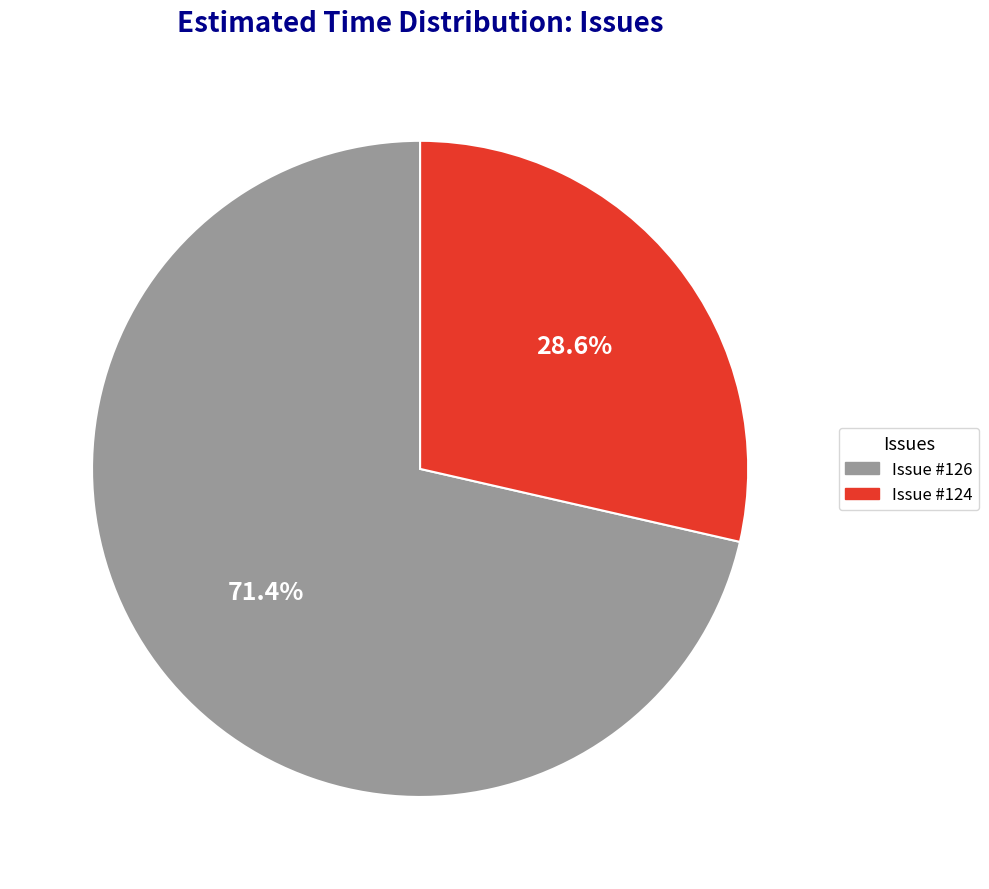

Rank the categories by value from highest to lowest.

Issue #126, Issue #124